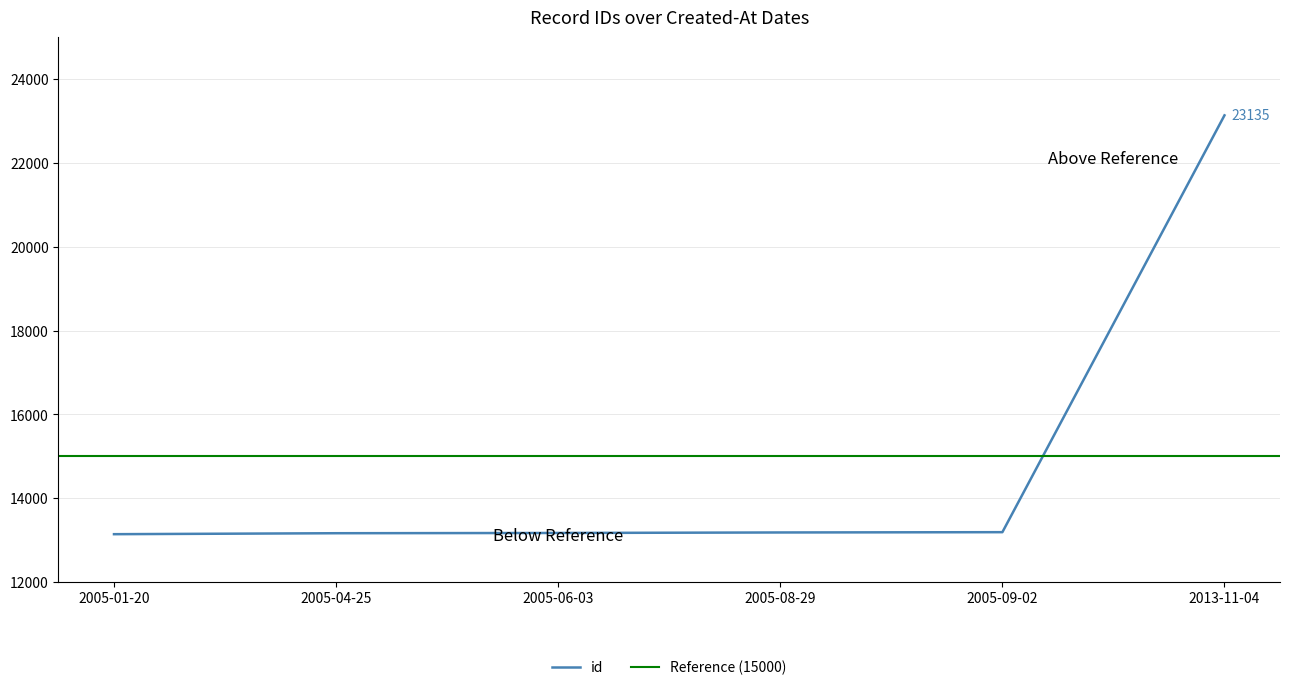

True or false: the data shows 13170 at 2005-06-03.

True